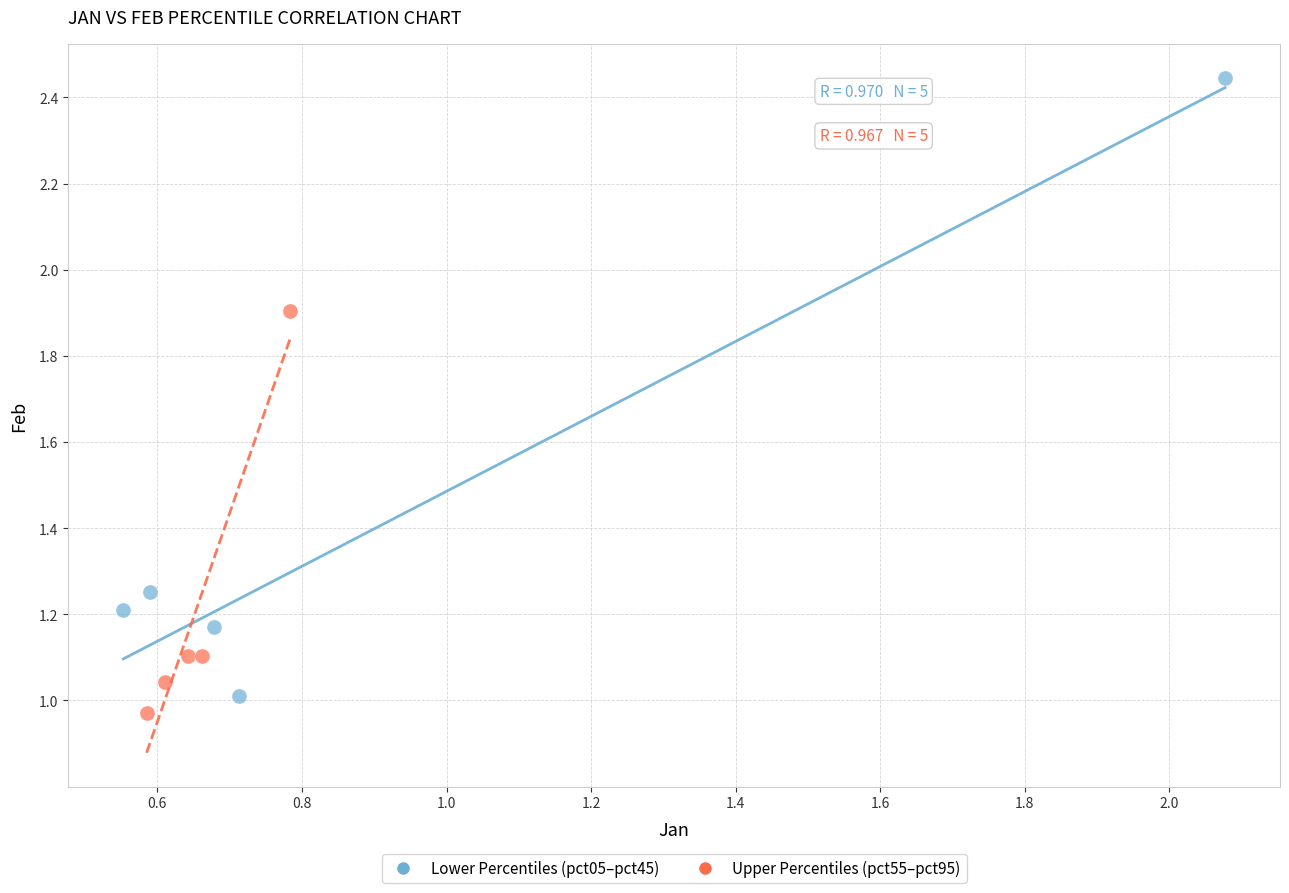

Which series has the largest Y range (max minus min)?

Lower Percentiles (pct05–pct45)